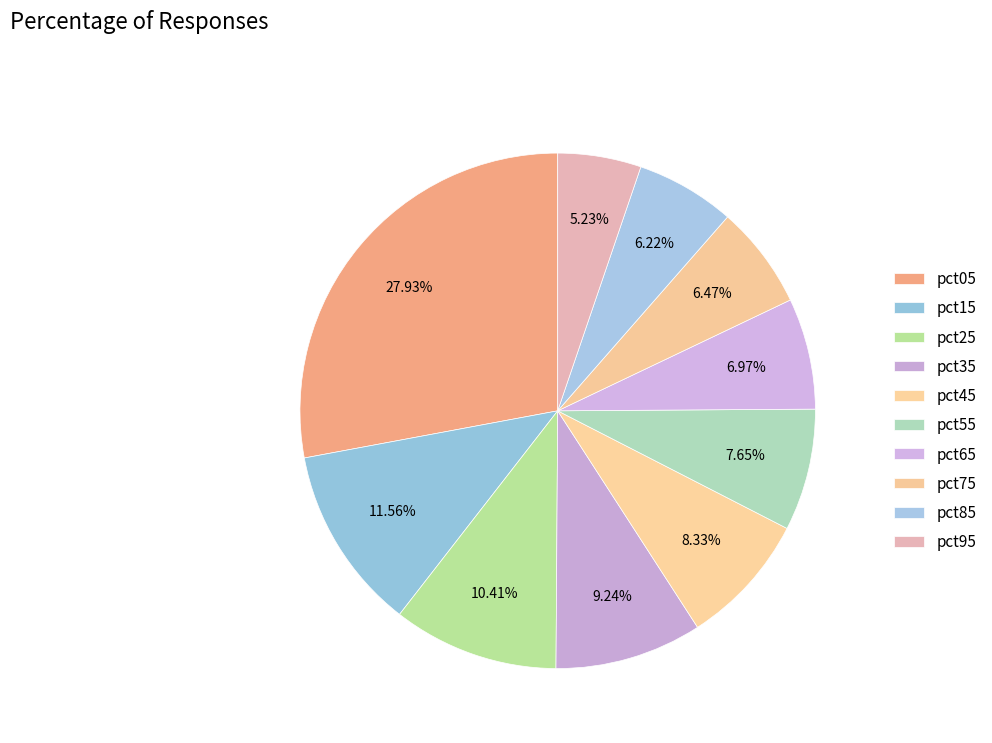

Count the number of slices in the pie.

10